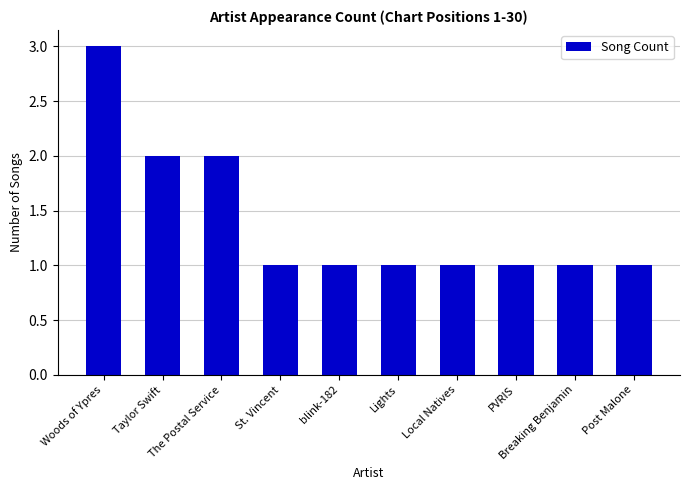

What is the difference between the maximum and minimum values?

2